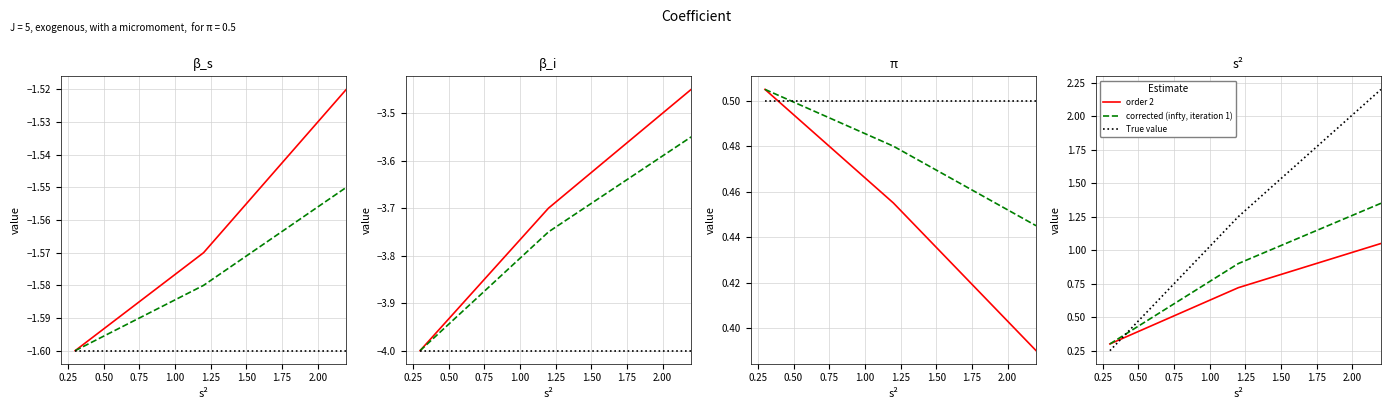

How many lines are shown in the chart?

3